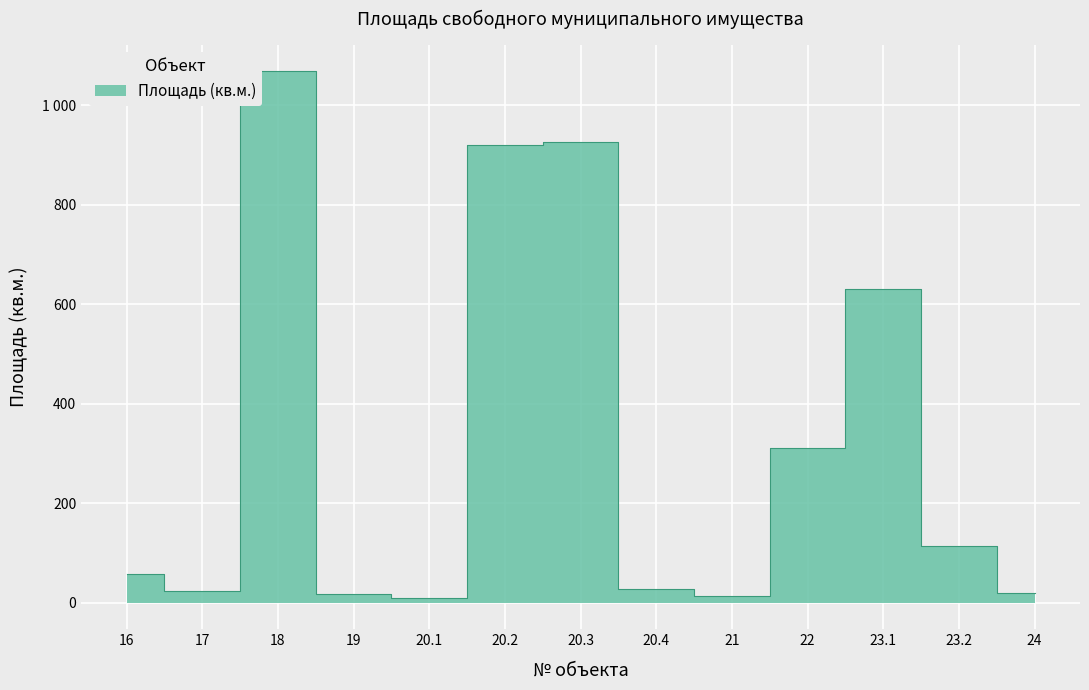

How many lines are shown in the chart?

1